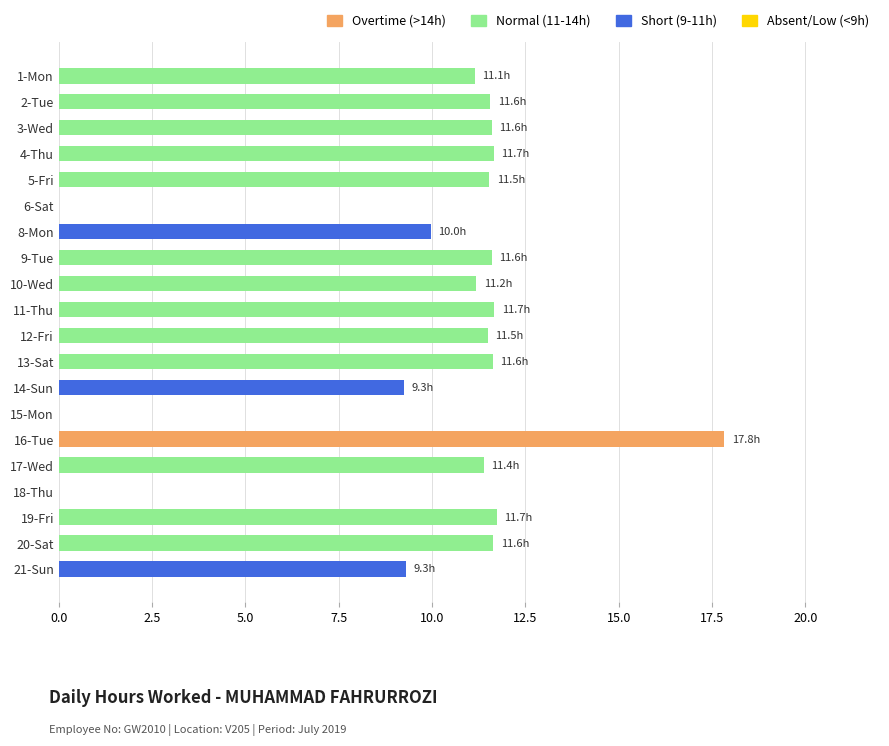

The value at 2-Tue is 19.3. True or false?

False